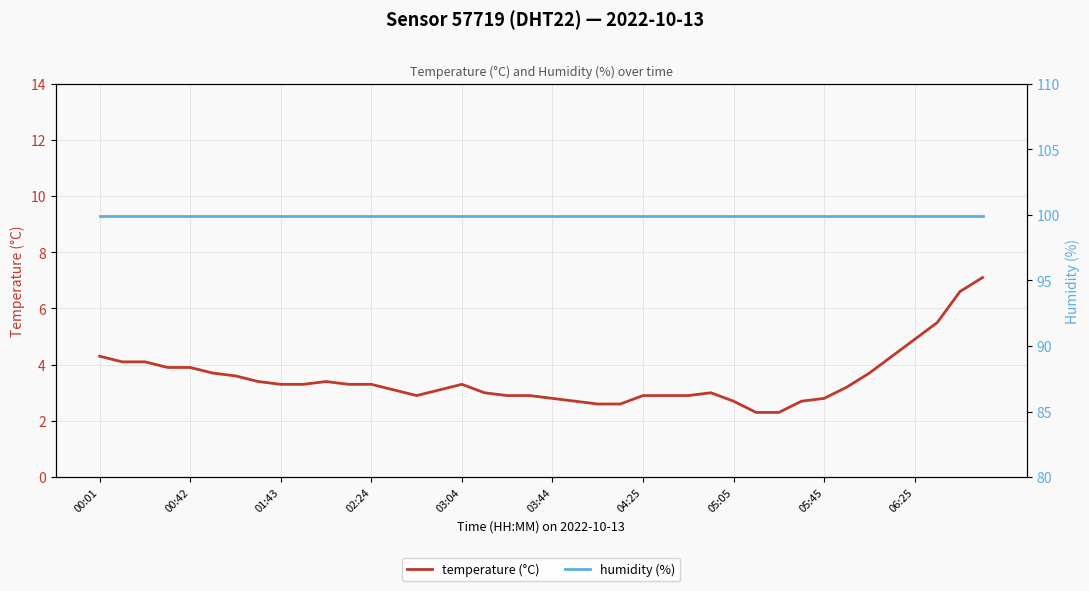

At which category does temperature (°C) reach its first local peak?

10